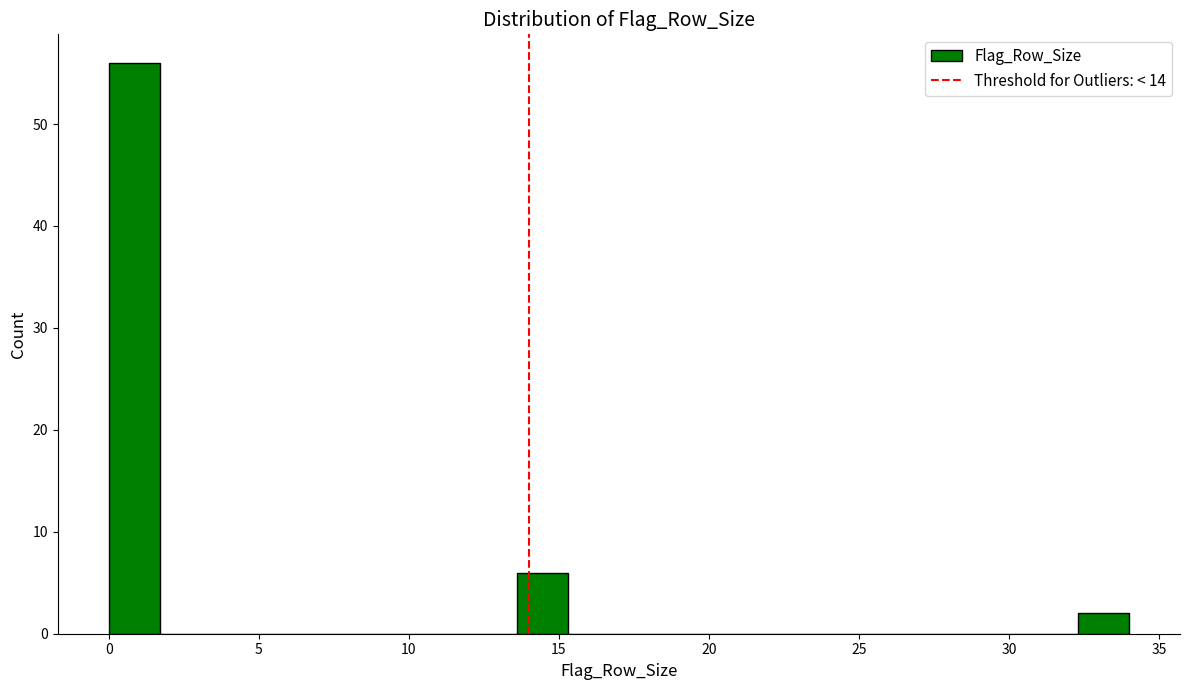

Around what value on the x-axis is the tallest bar? Give the approximate position of its centre, as read against the axis.

1.0